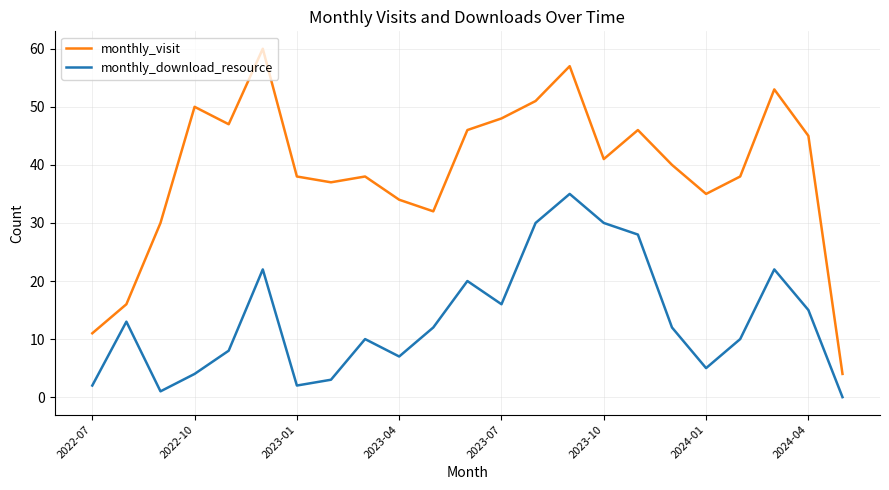

Is this an area chart (filled region under the line)?

No